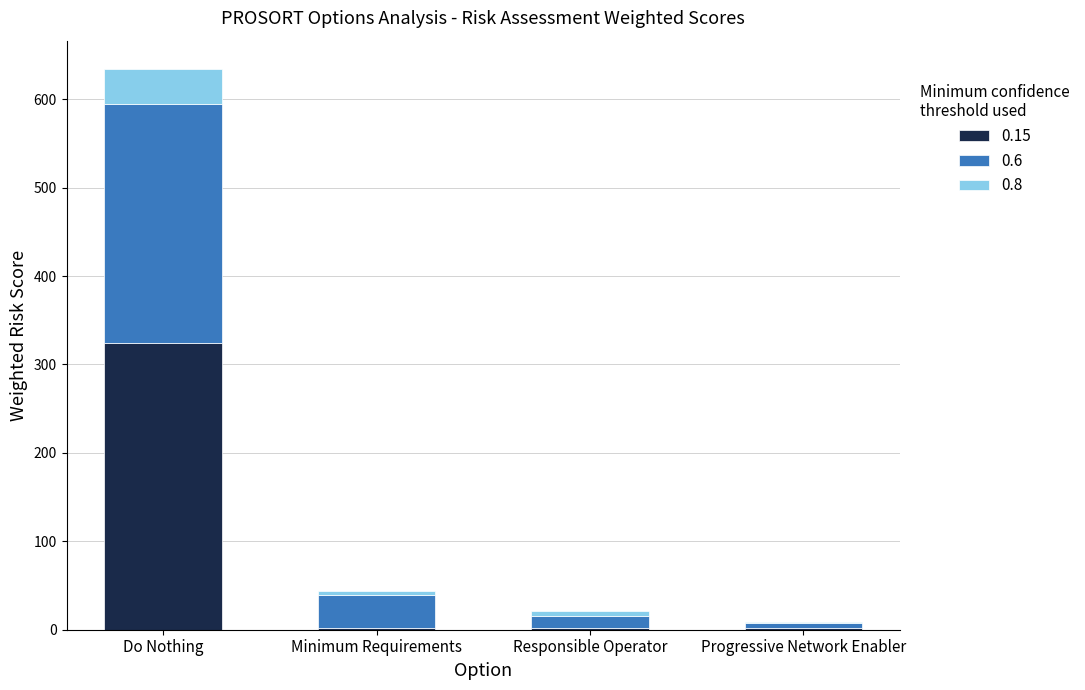

What is the total value across all series at Do Nothing?

634.5